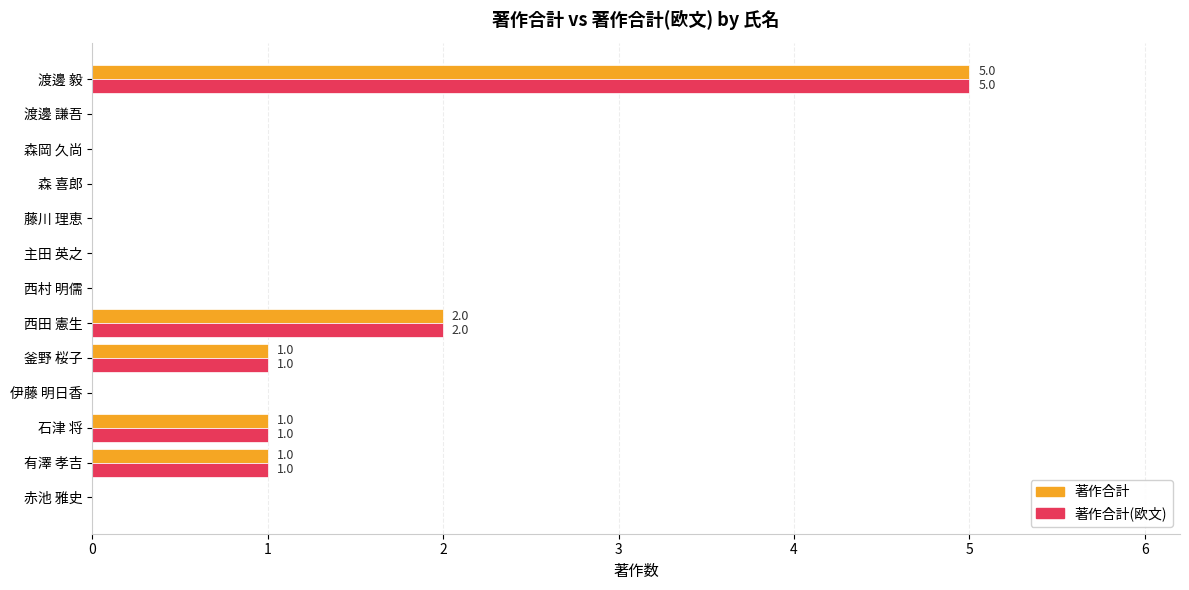

At which category is the sum across all series the highest?

渡邊 毅